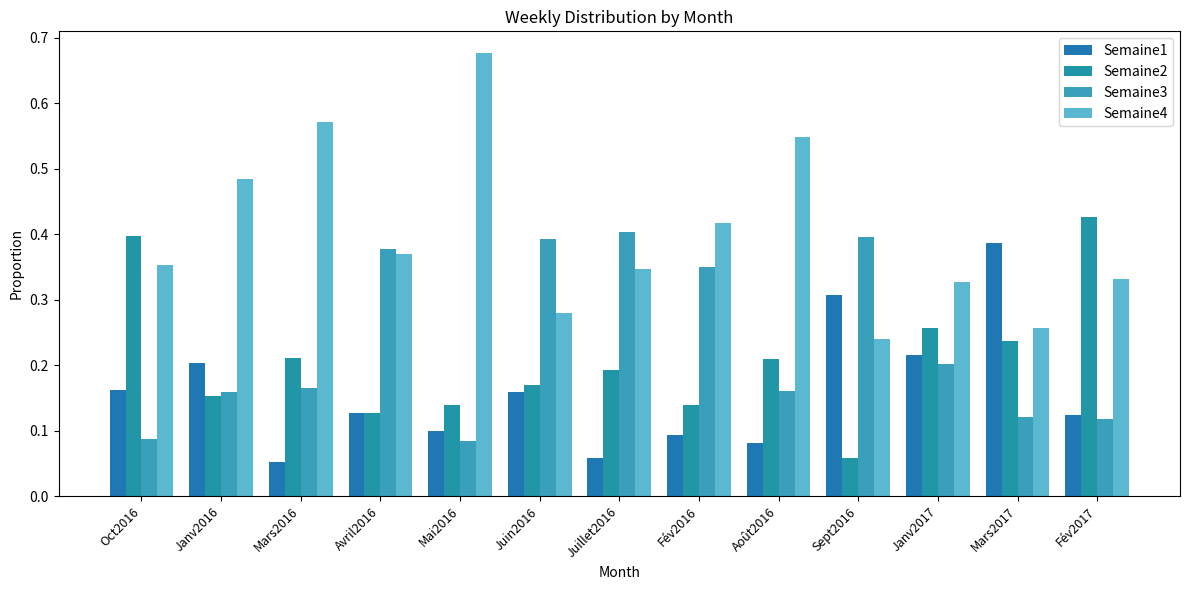

How many groups of bars are there?

13